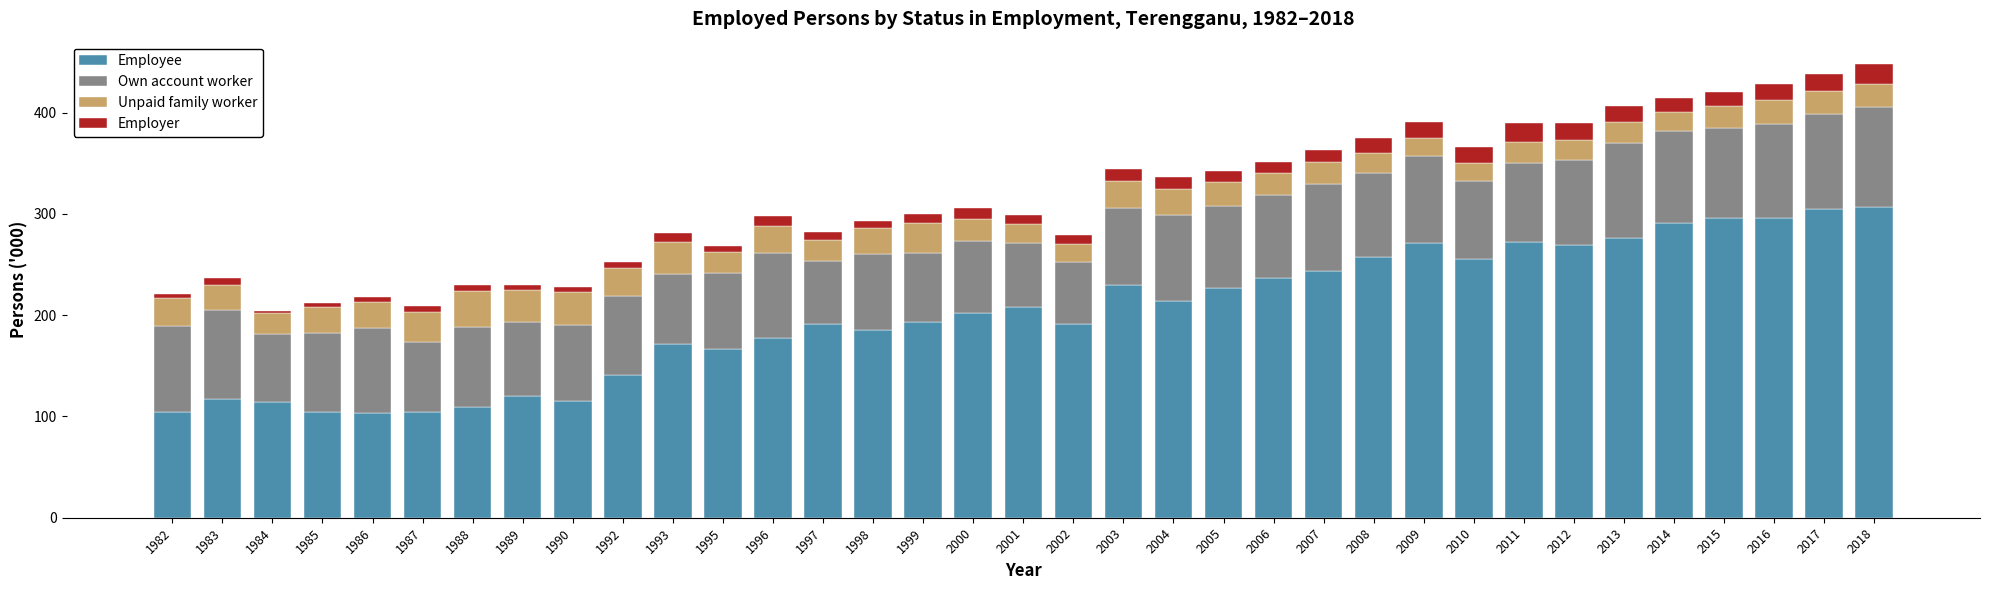

How many data points in Employee are above 201?

18